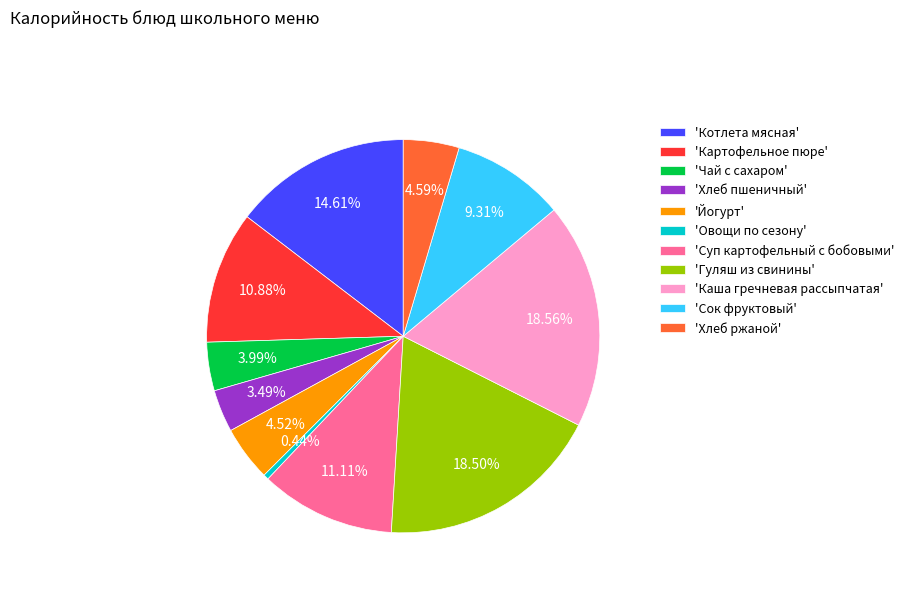

Is there any slice that represents more than half of the pie?

No